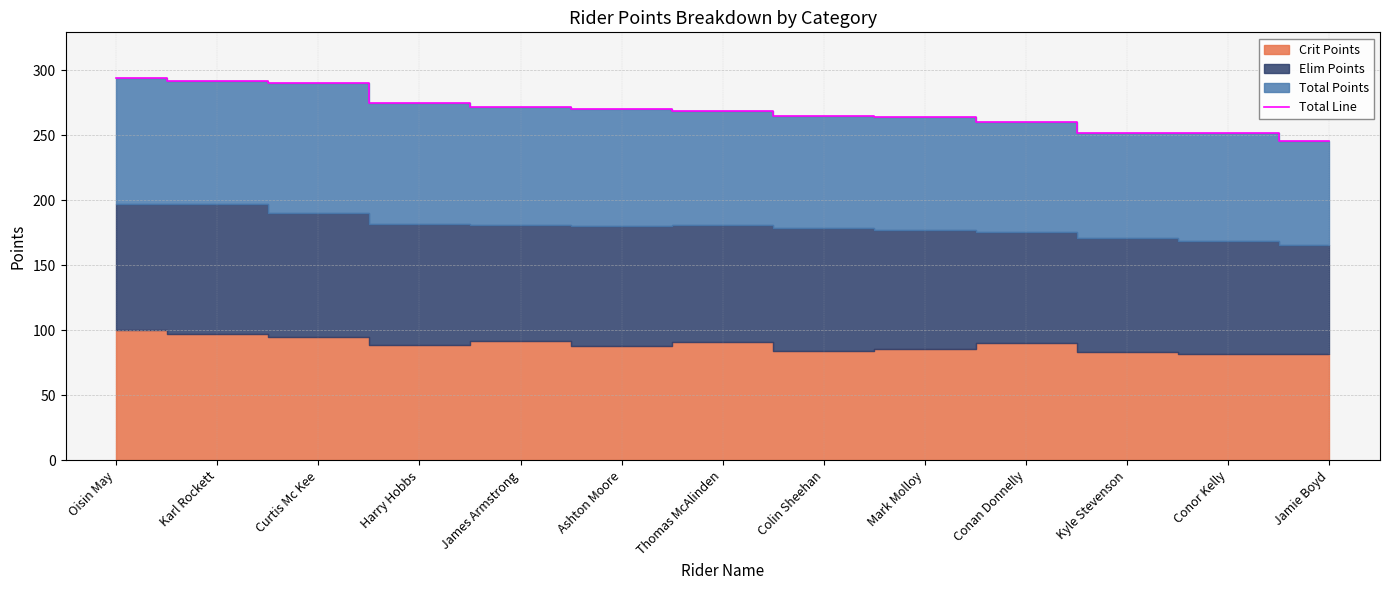

True or false: there are more than 1 points higher than both neighbors.

False